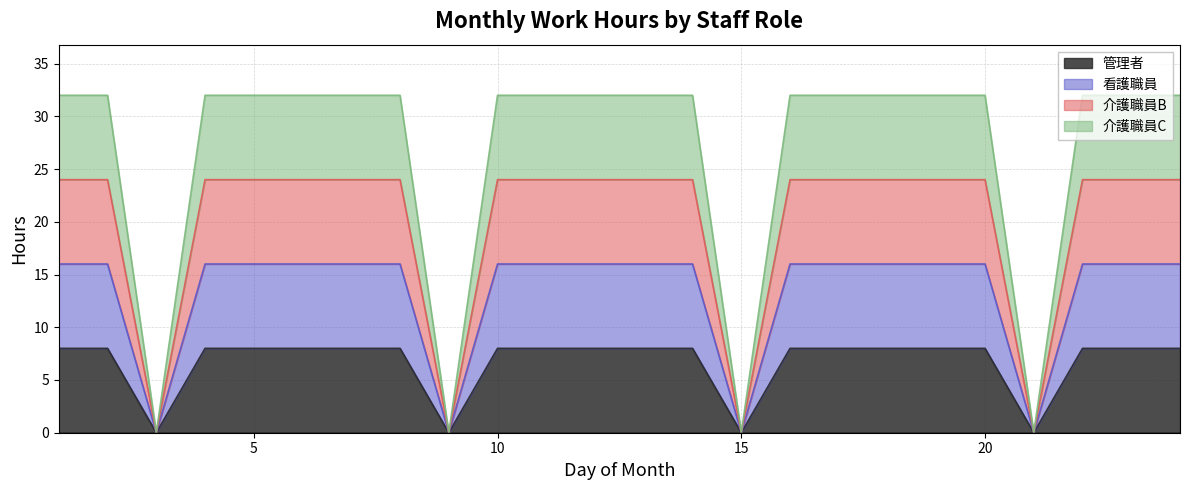

The 介護職員B series shows 40 at 7. True or false?

False